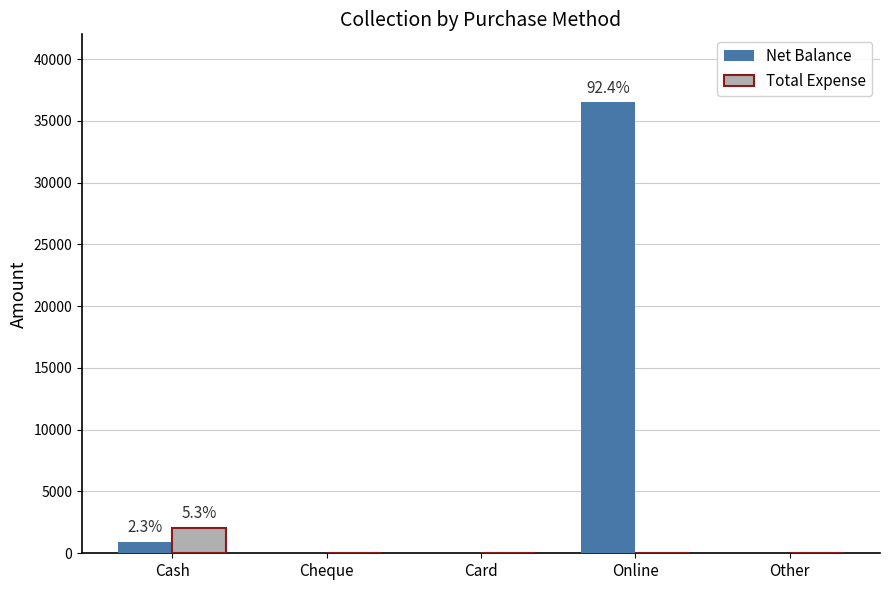

Reading left to right, what are all the values shown in this chart?

Net Balance: Cash=920	Cheque=0	Card=0	Online=36500	Other=0
Total Expense: Cash=2080	Cheque=0	Card=0	Online=0	Other=0